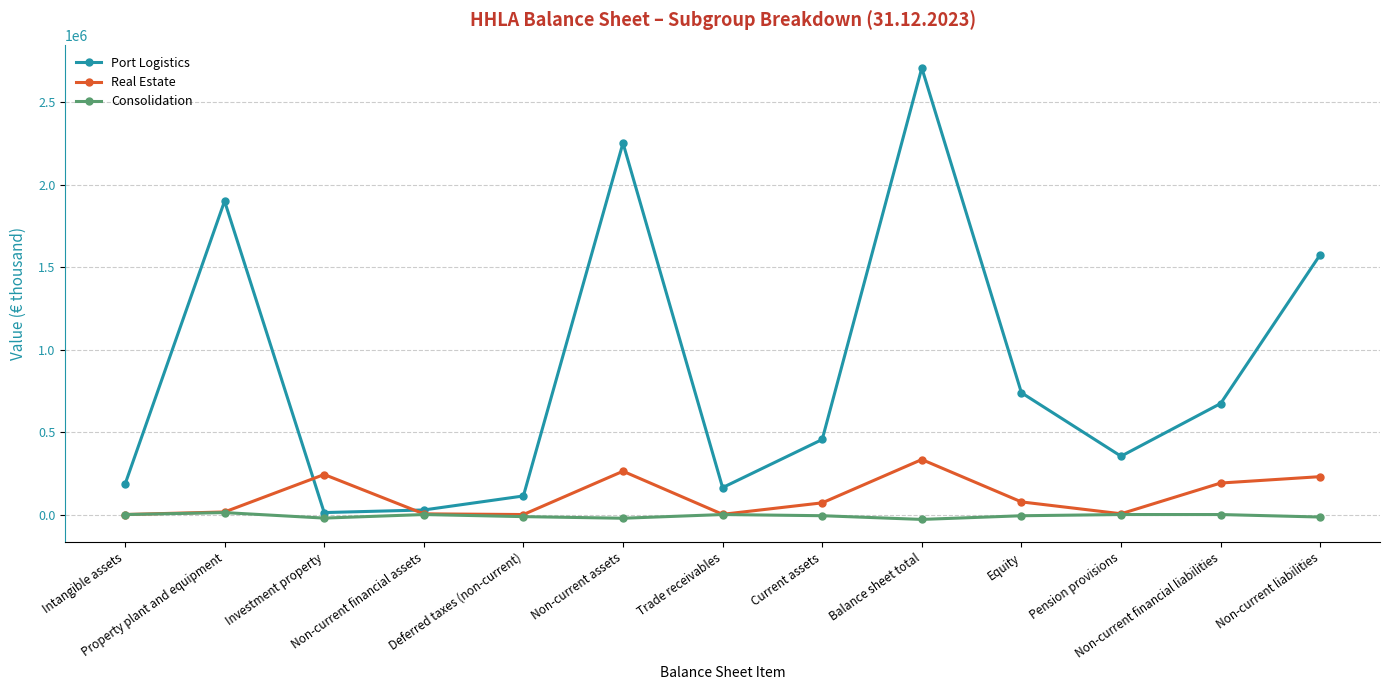

Is it true that Consolidation equals -7350 at Equity?

True